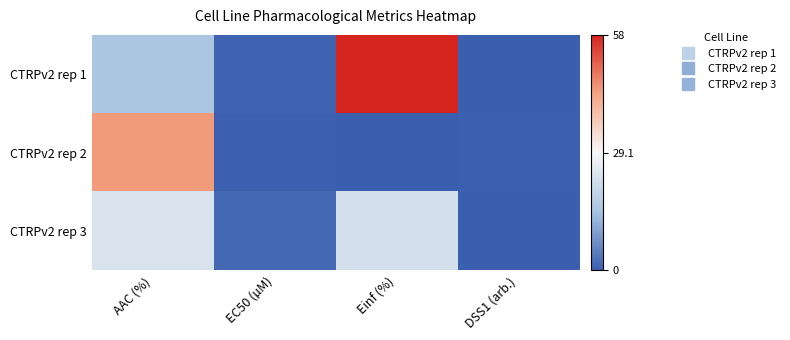

List the series in order of their peak value, lowest first.

CTRPv2 rep 3, CTRPv2 rep 2, CTRPv2 rep 1